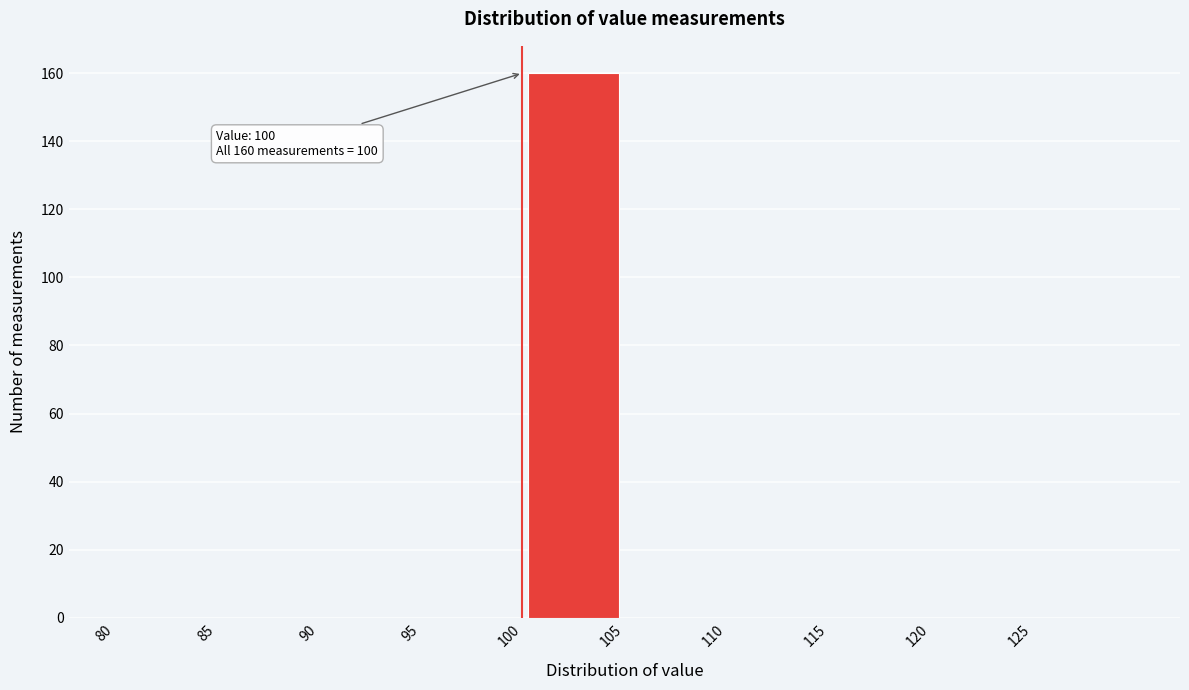

Which range on the x-axis has the tallest bar?

100 to 105